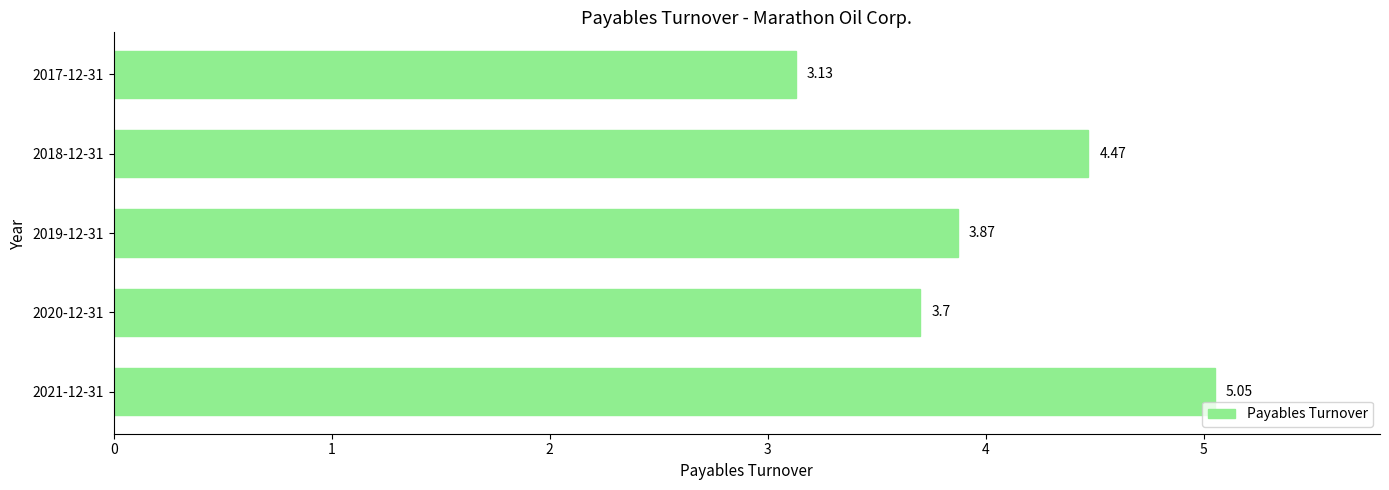

List the labels in order of value, largest first.

2021-12-31, 2018-12-31, 2019-12-31, 2020-12-31, 2017-12-31